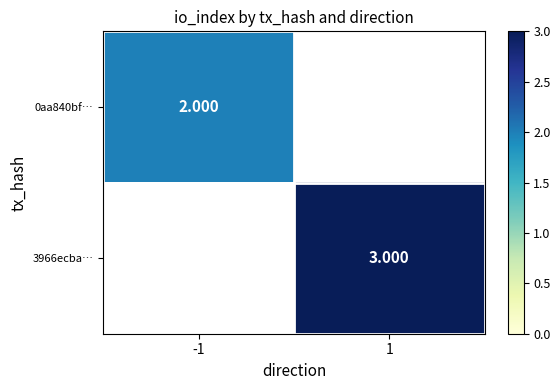

Is the value of 3966ecba… at 1 greater than the value of 0aa840bf… at -1?

Yes